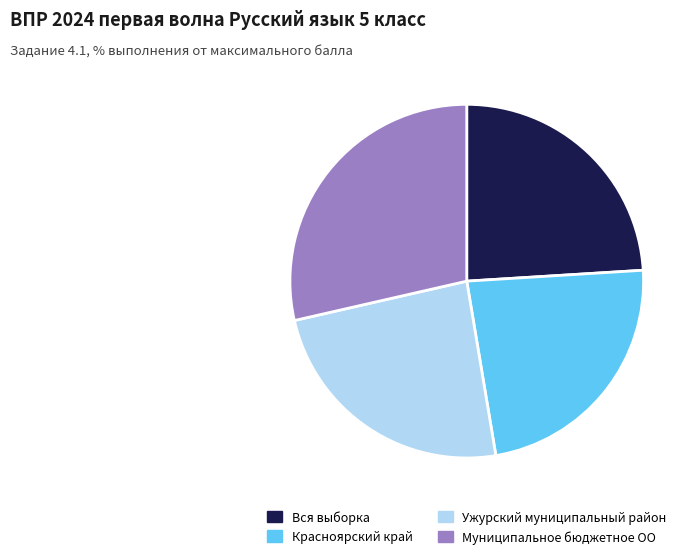

What is the ratio of the value at Муниципальное бюджетное ОО to the value at Красноярский край?

1.2